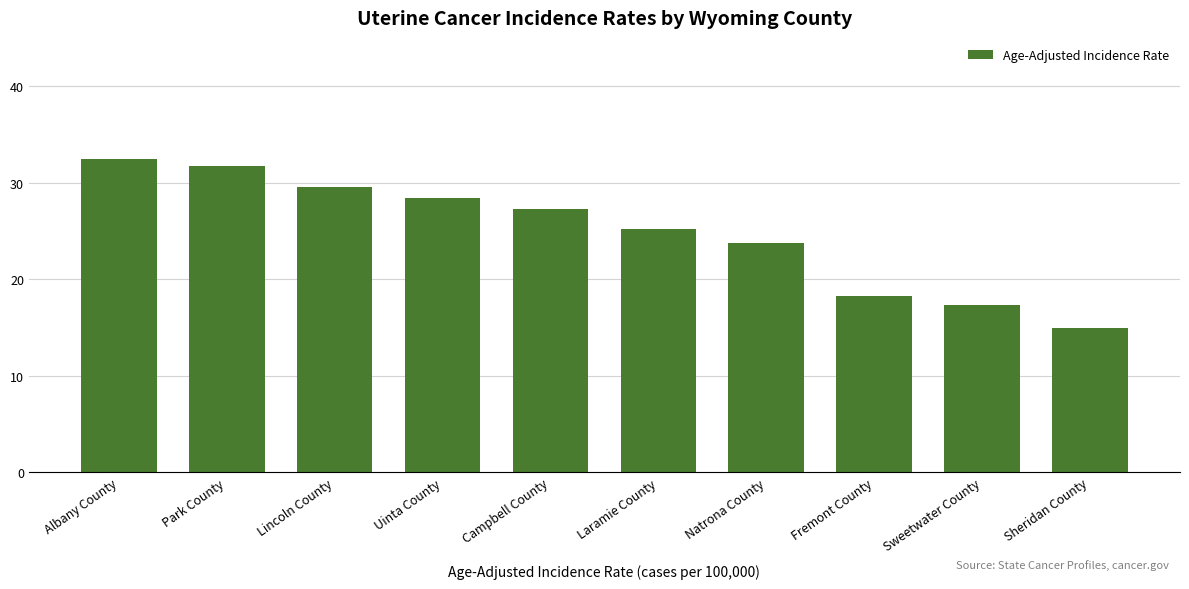

Reading left to right, what are all the values shown in this chart?

Albany County=32.5	Park County=31.7	Lincoln County=29.5	Uinta County=28.4	Campbell County=27.3	Laramie County=25.2	Natrona County=23.7	Fremont County=18.3	Sweetwater County=17.3	Sheridan County=14.9